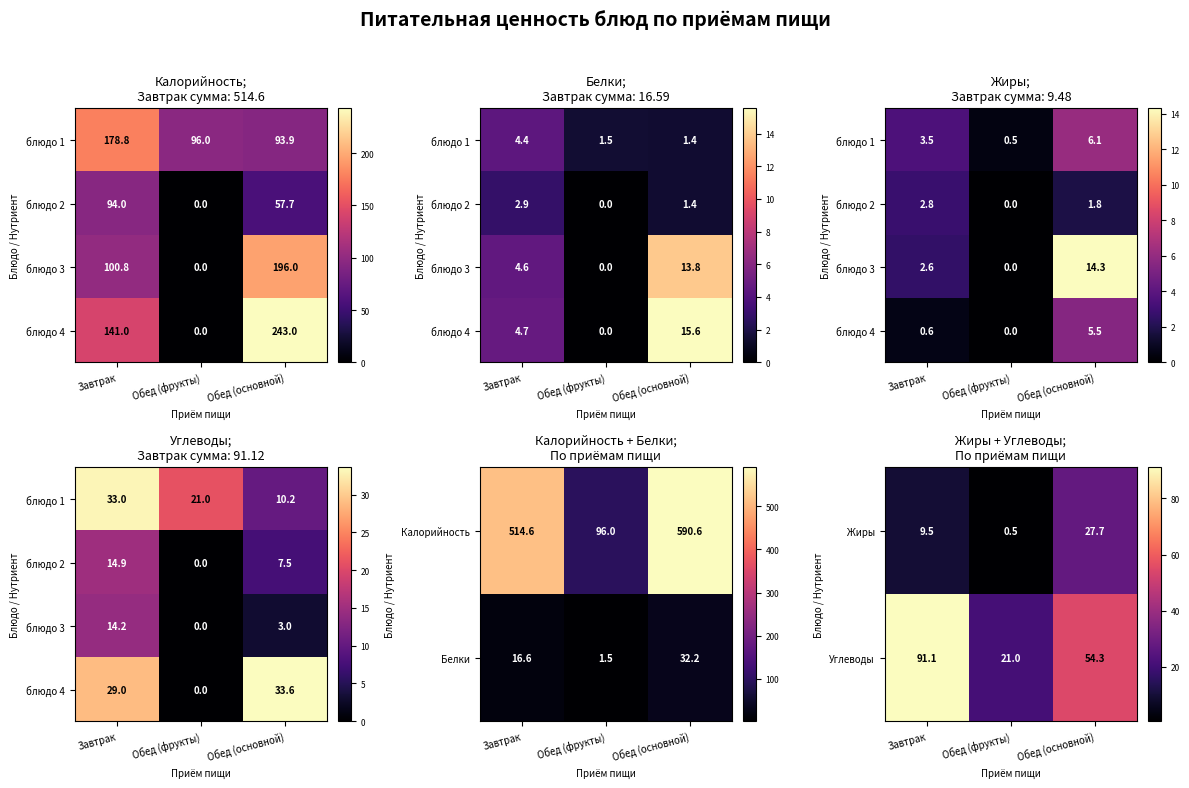

At which label is Калорийность closest to 343?

Завтрак